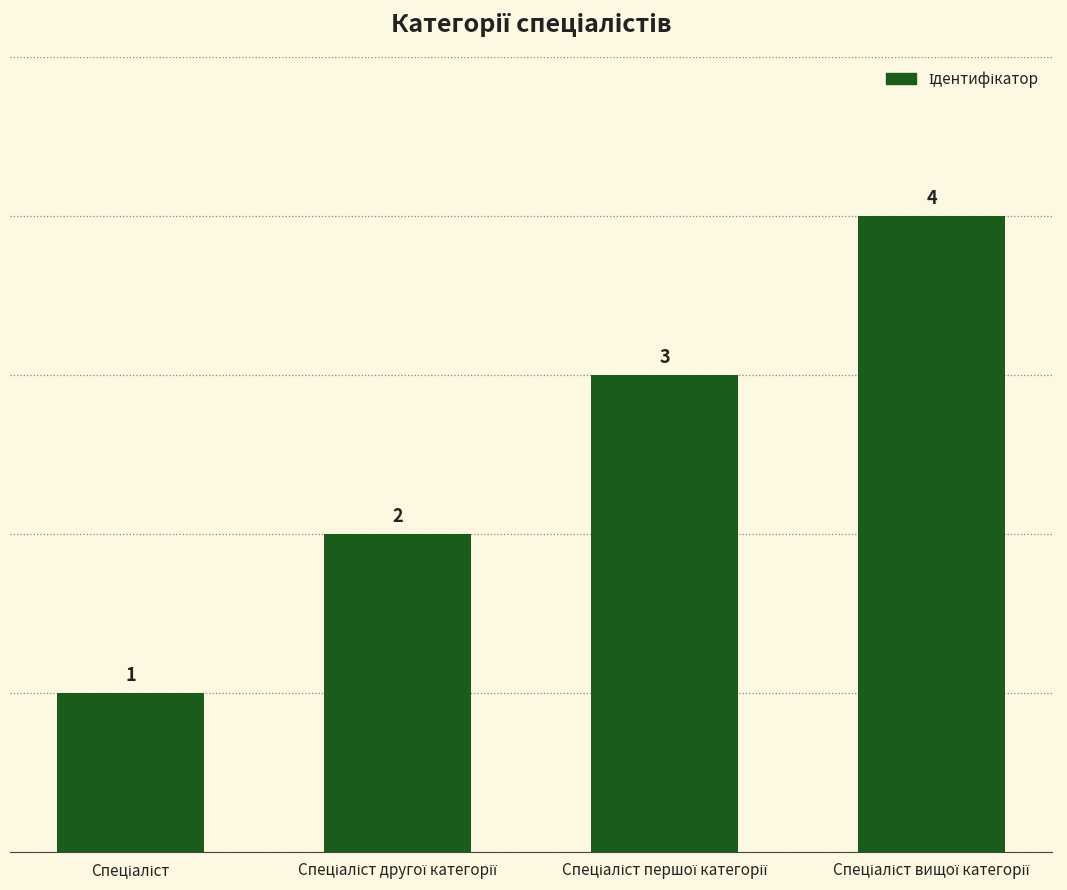

How many values are between 2 and 4?

3